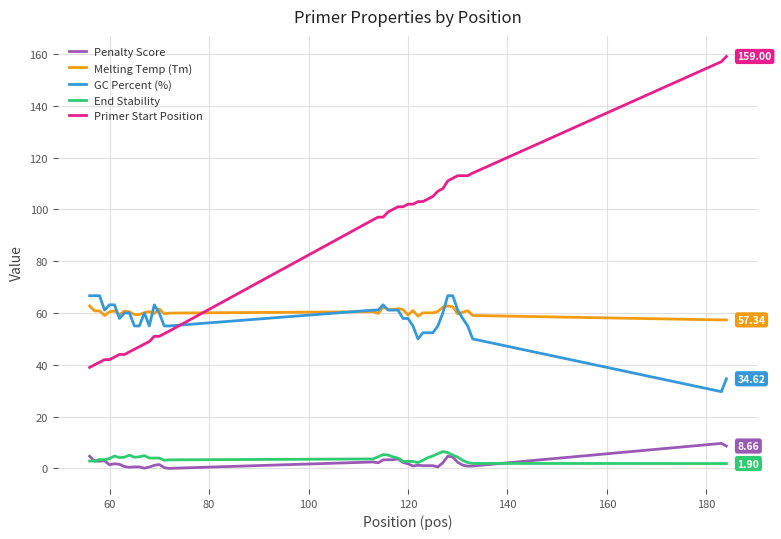

How many interior local peaks does the Penalty Score series have?

9